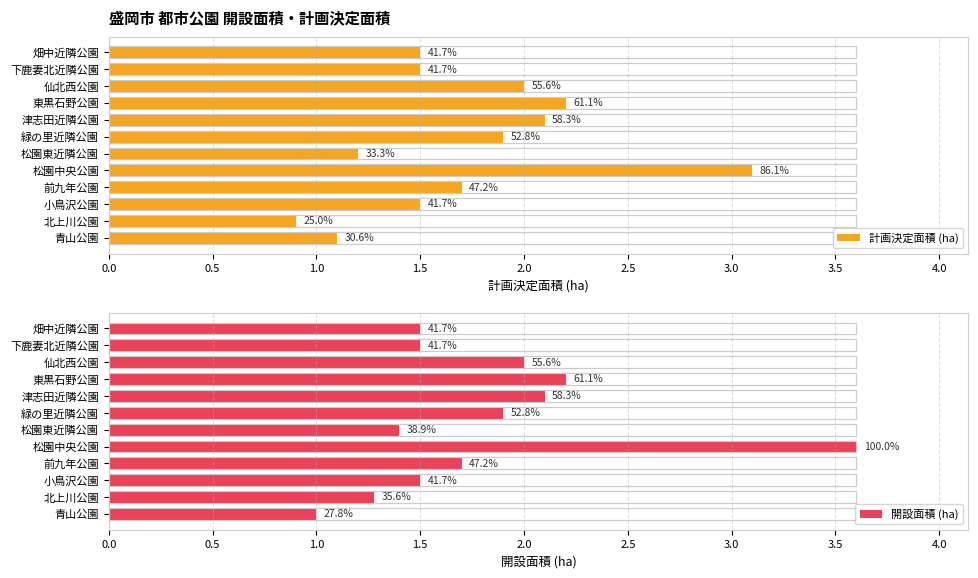

What is the sum of all 開設面積 (ha) values?

21.7